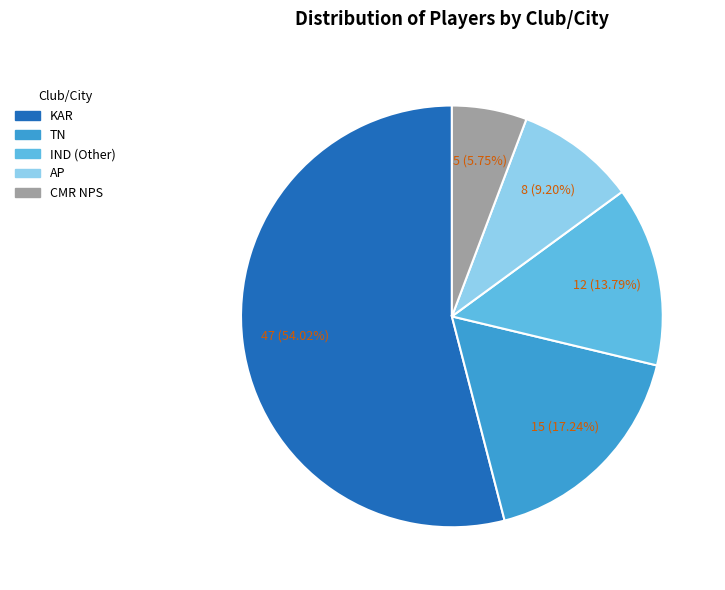

To the nearest percent, what is the difference between the largest and smallest slice percentages?

48%